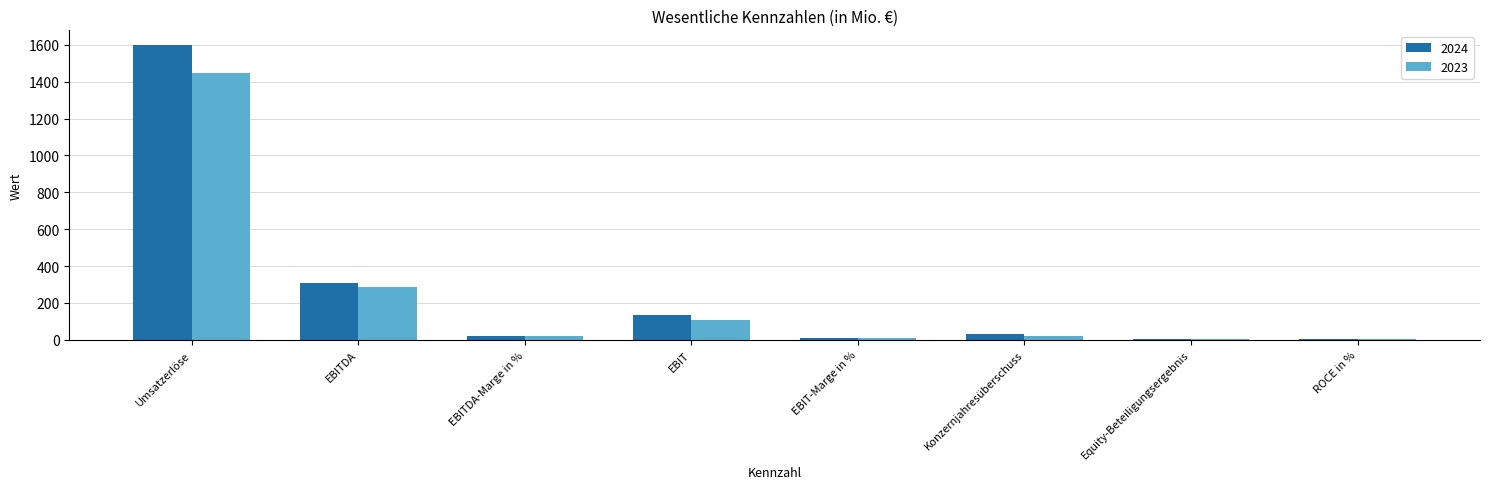

How many groups of bars are there?

8